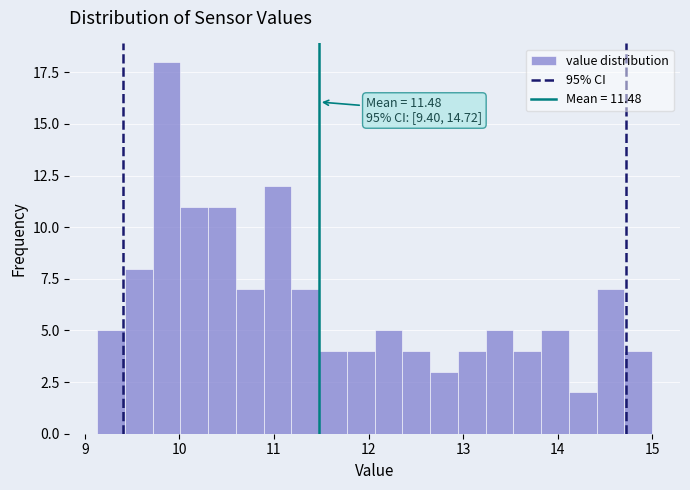

Around what value on the x-axis is the tallest bar? Give the approximate position of its centre, as read against the axis.

9.9